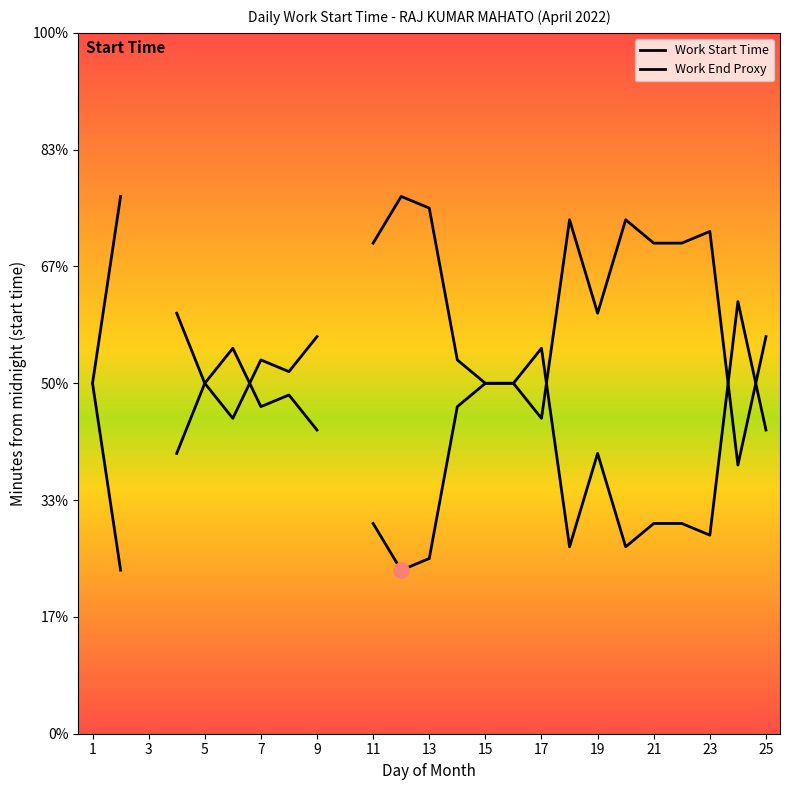

Which series reaches the maximum Y coordinate?

Work Start Time